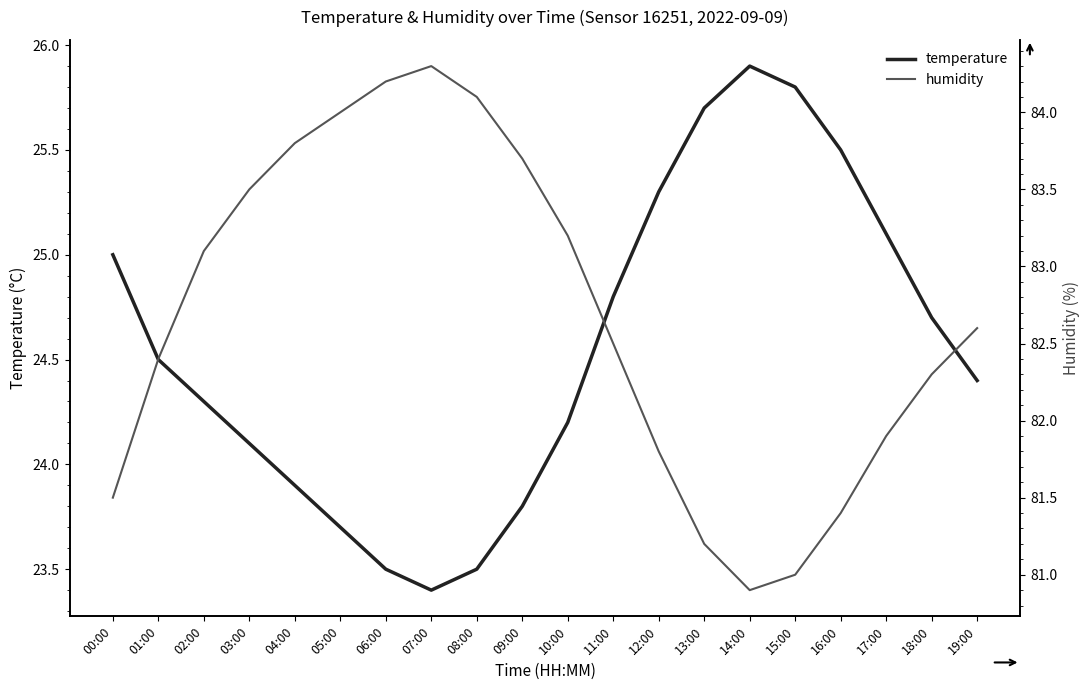

Which category has the lowest value in the temperature series?

07:00